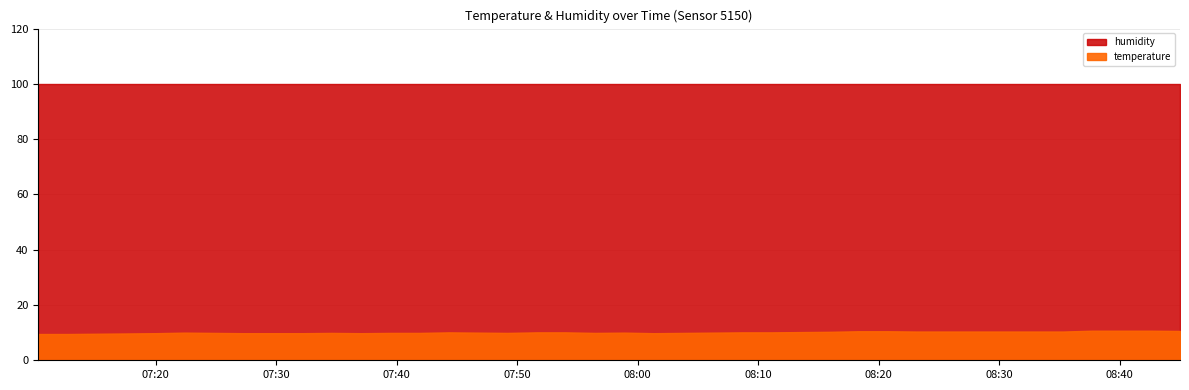

Does the chart display data point markers on the line(s)?

No